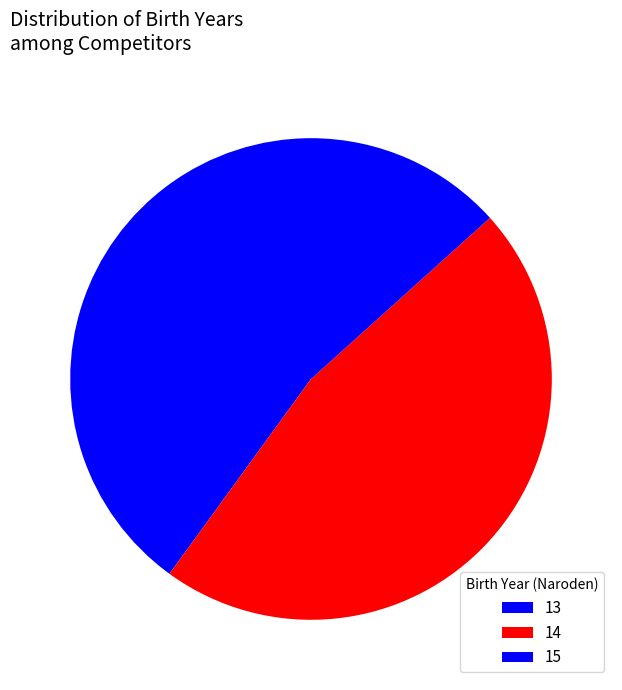

The 15 slice represents 20% of the pie. True or false?

False